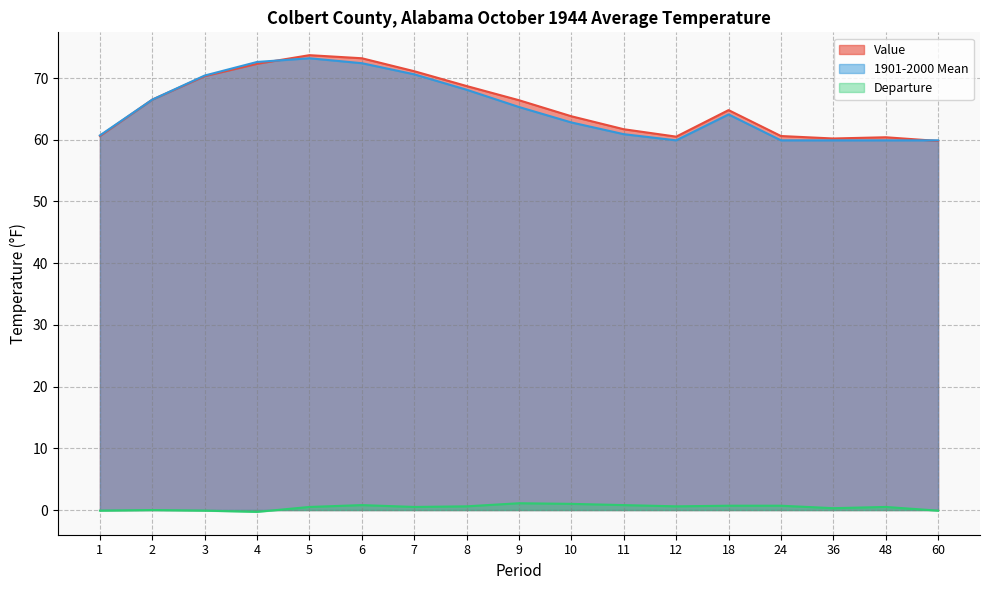

At which category is the sum across all series the highest?

5